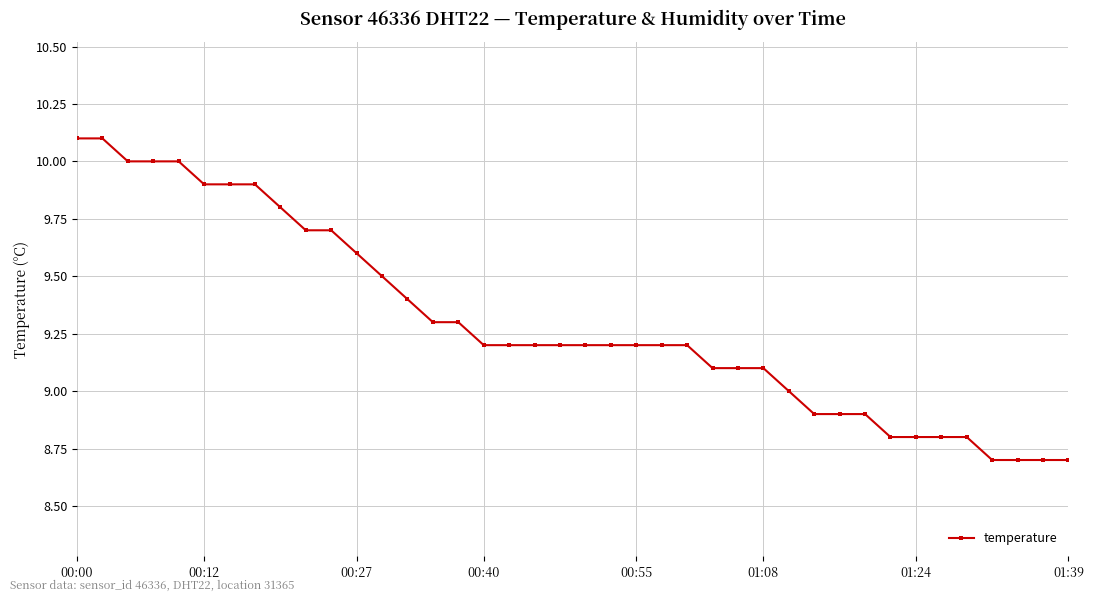

Count the number of categories in the chart.

40